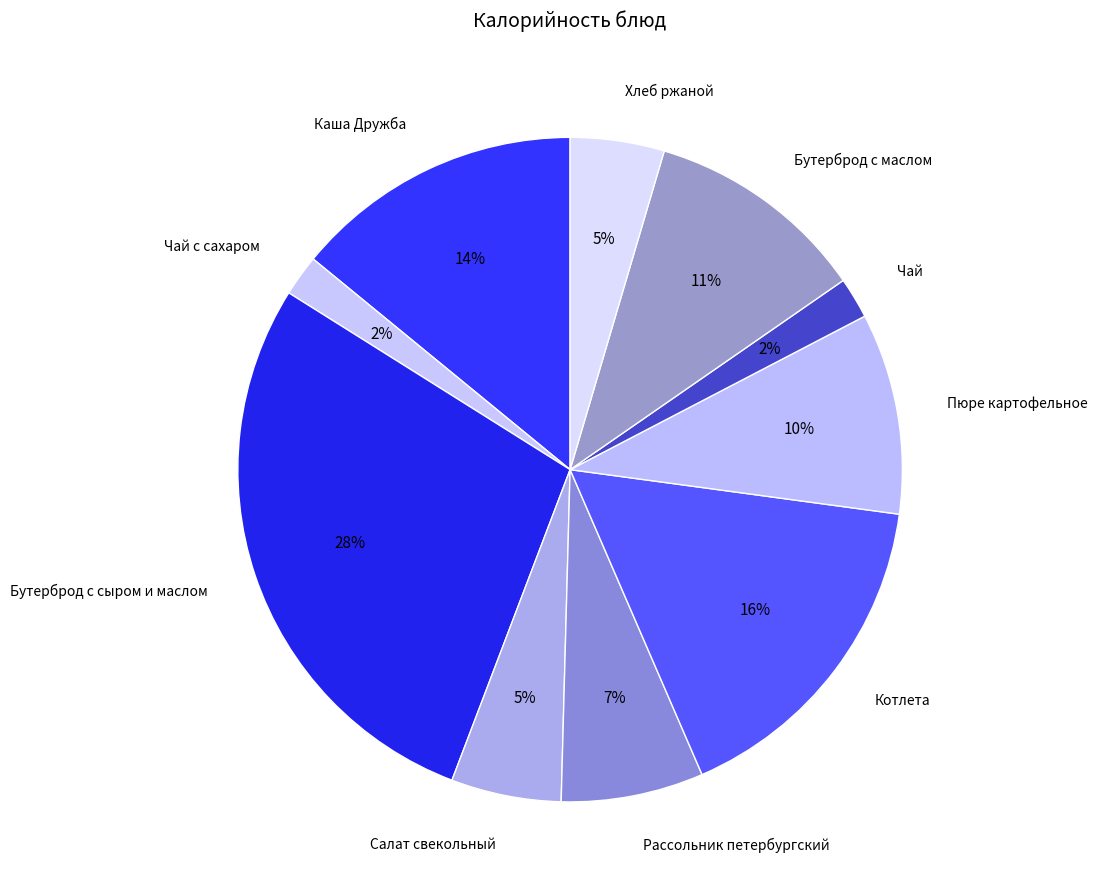

Which category has the biggest portion of the pie?

Бутерброд с сыром и маслом